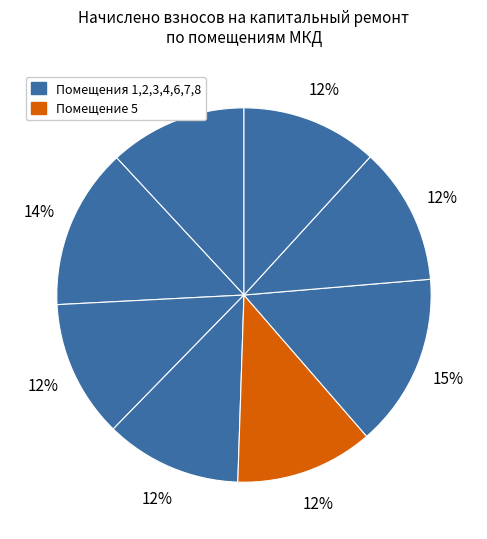

How many slices are in this pie chart?

8